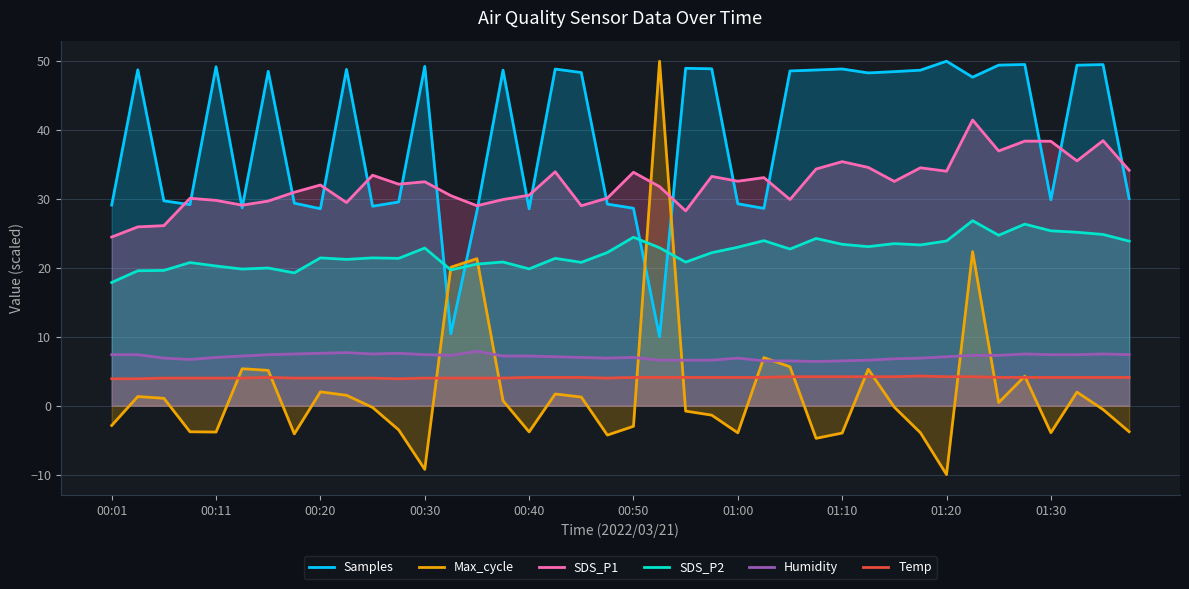

True or false: Humidity and Samples intersect in this chart.

False